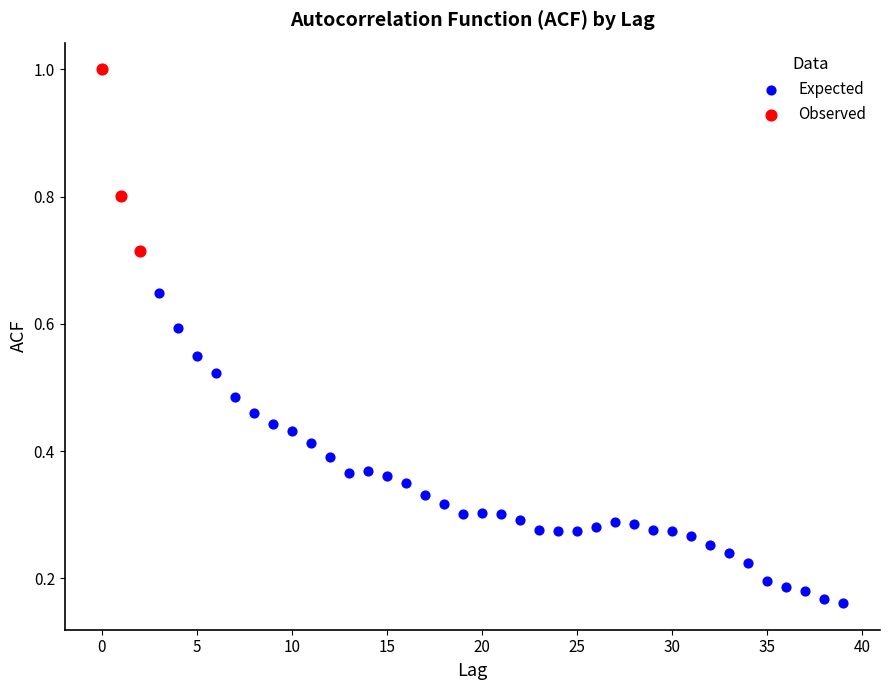

Which series contains the lowest Y value?

Expected